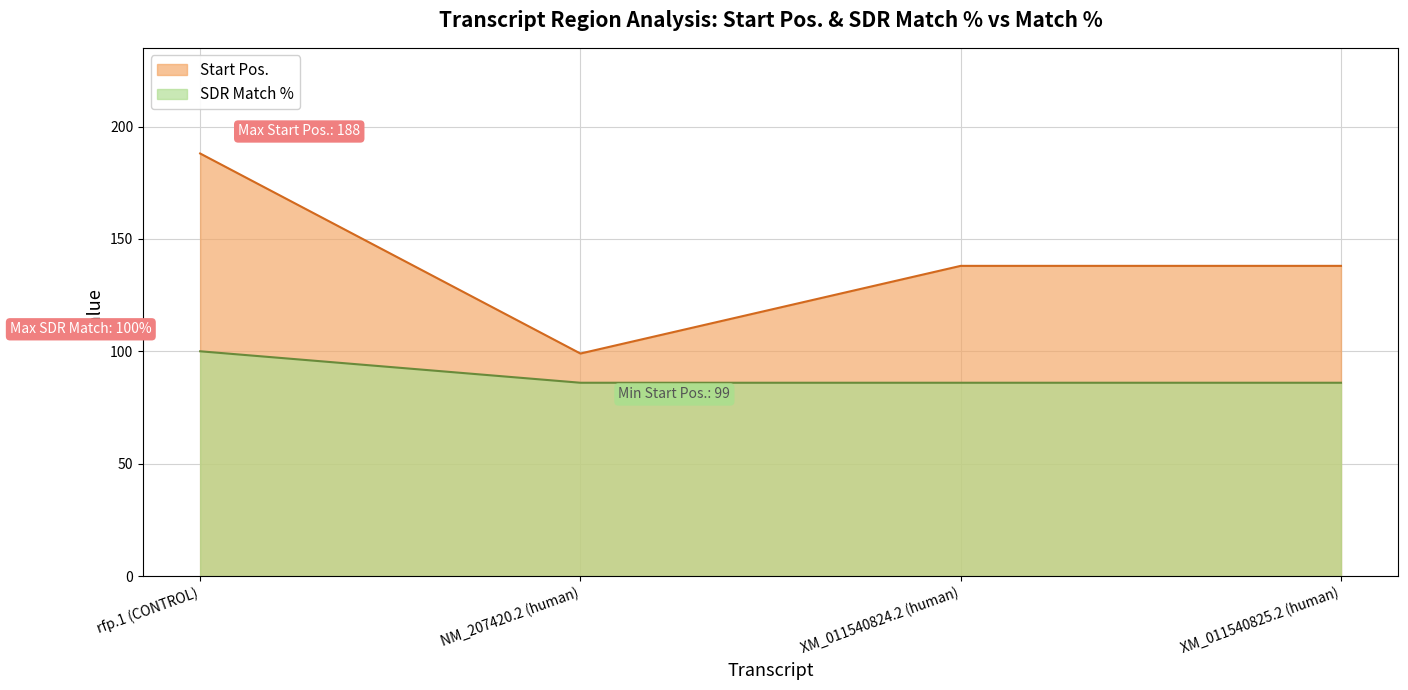

True or false: SDR Match % and Start Pos. cross at least once.

False